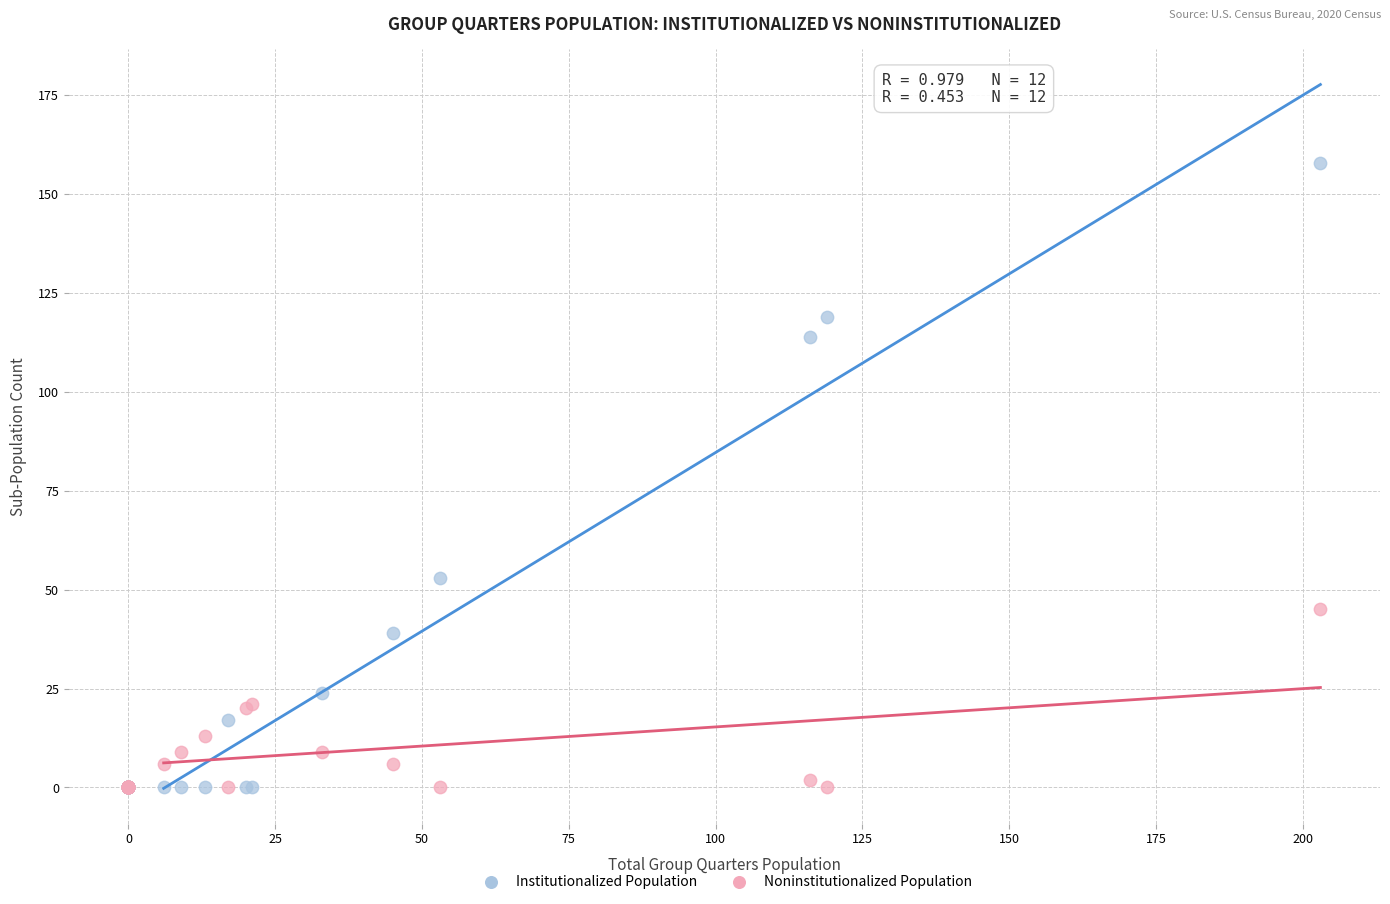

Across all series, what Y value is closest to 79?

53